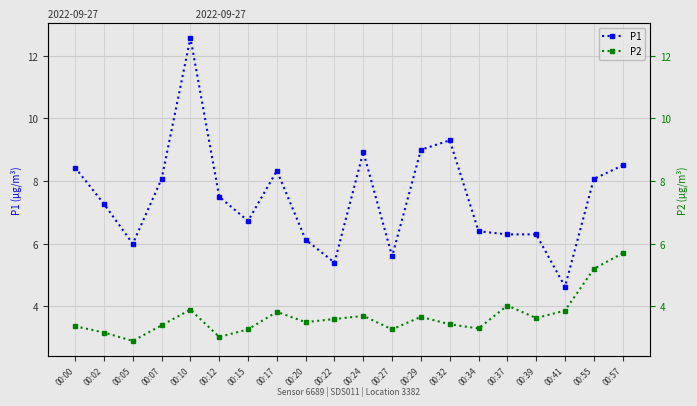

True or false: P1 and P2 intersect in this chart.

False